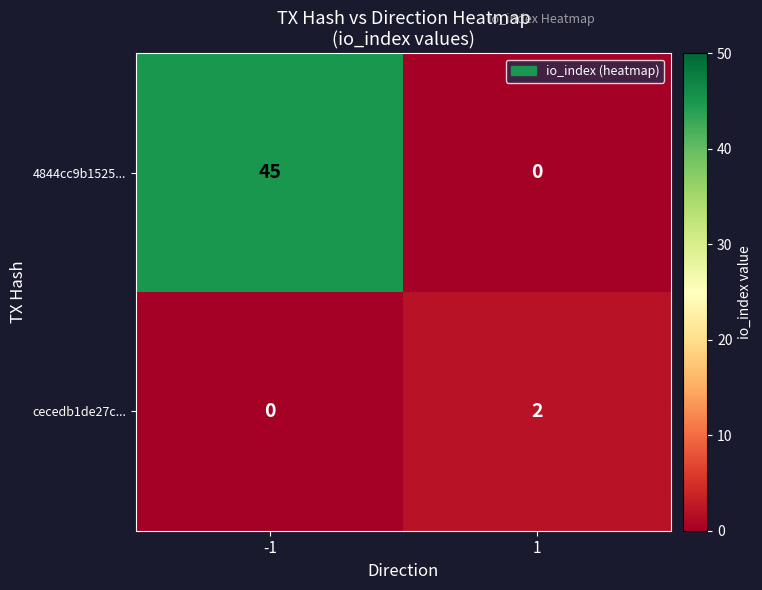

Reading left to right, extract all data points from this chart.

4844cc9b1525...: -1=45	1=0
cecedb1de27c...: -1=0	1=2